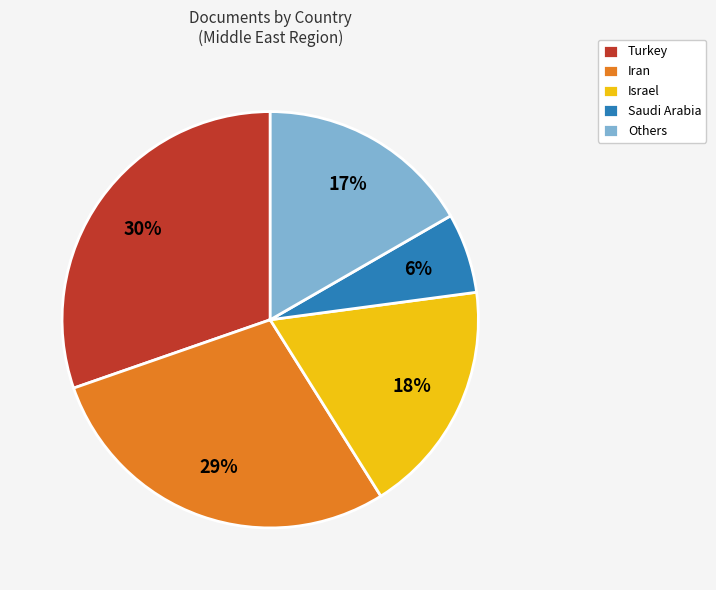

How many slices are in this pie chart?

5